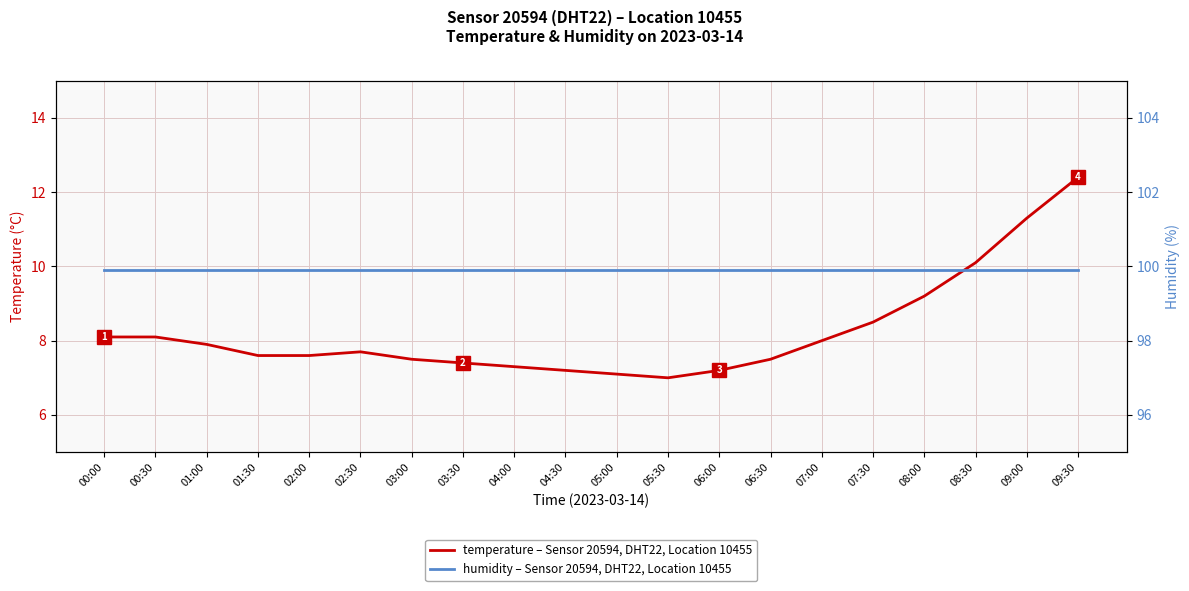

What is the difference between the highest and lowest values at 01:00?

92.0